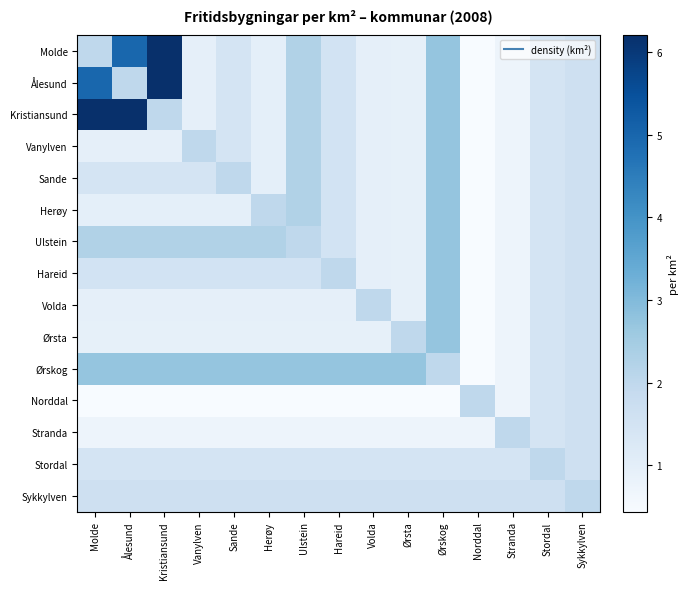

Which series has the largest total across all categories?

Ørskog